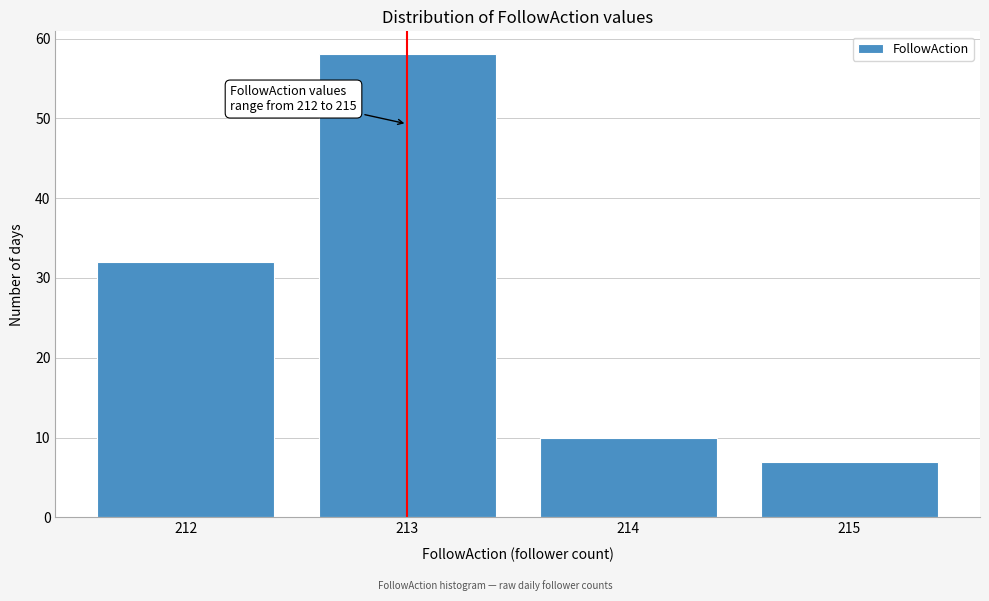

Over which range of the x-axis is the bar tallest?

212.5 to 213.5